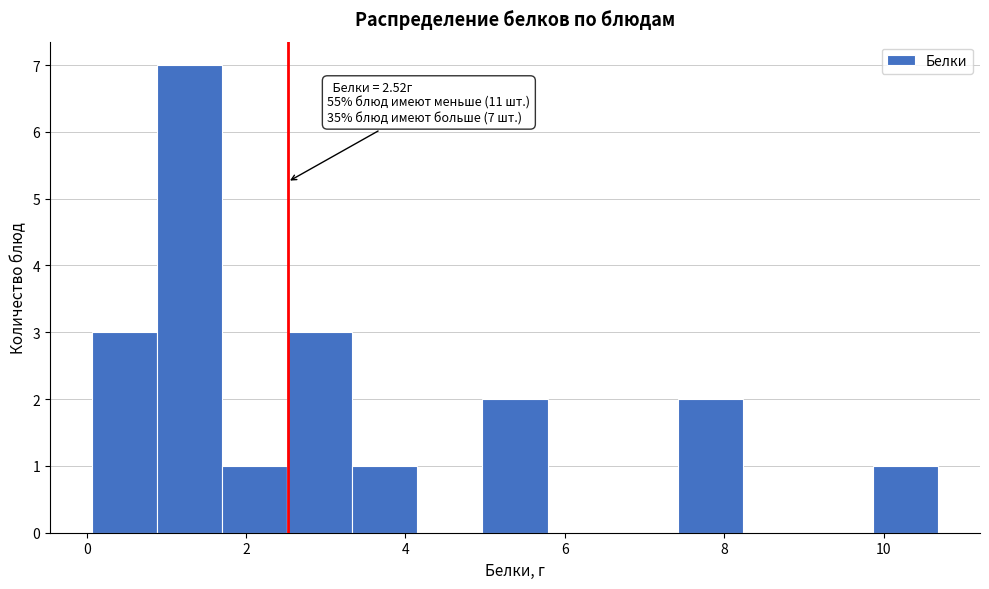

Which range on the x-axis has the tallest bar?

0.8 to 1.8